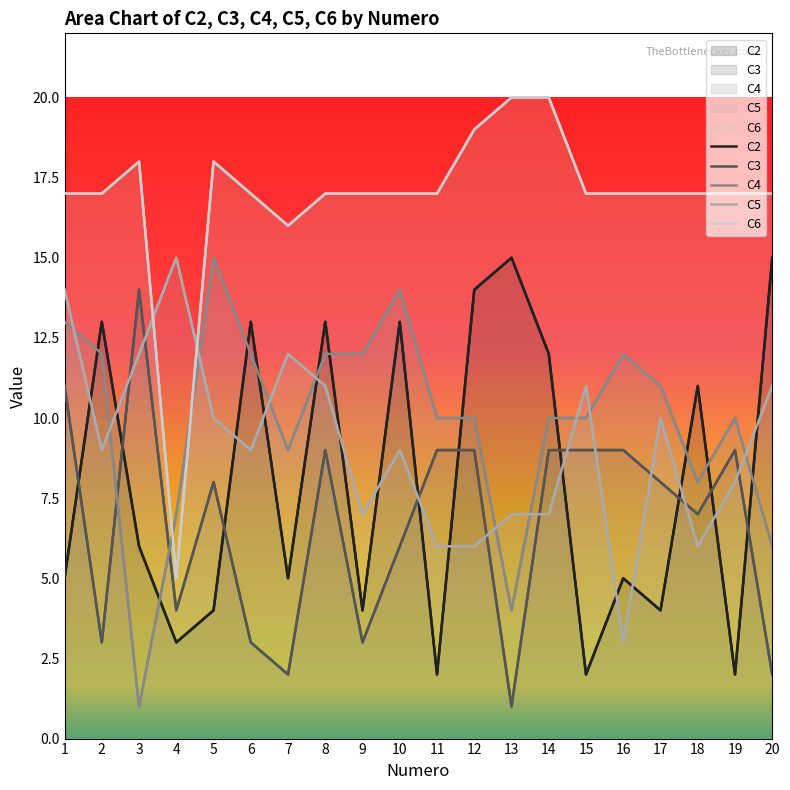

Reading right to left, extract all data points from this chart.

C2: 20=15	19=2	18=11	17=4	16=5	15=2	14=12	13=15	12=14	11=2	10=13	9=4	8=13	7=5	6=13	5=4	4=3	3=6	2=13	1=5
C3: 20=2	19=9	18=7	17=8	16=9	15=9	14=9	13=1	12=9	11=9	10=6	9=3	8=9	7=2	6=3	5=8	4=4	3=14	2=3	1=11
C4: 20=6	19=10	18=8	17=11	16=12	15=10	14=10	13=4	12=10	11=10	10=14	9=12	8=12	7=9	6=12	5=15	4=7	3=1	2=12	1=13
C5: 20=11	19=8	18=6	17=10	16=3	15=11	14=7	13=7	12=6	11=6	10=9	9=7	8=11	7=12	6=9	5=10	4=15	3=12	2=9	1=14
C6: 20=17	19=17	18=17	17=17	16=17	15=17	14=20	13=20	12=19	11=17	10=17	9=17	8=17	7=16	6=17	5=18	4=5	3=18	2=17	1=17